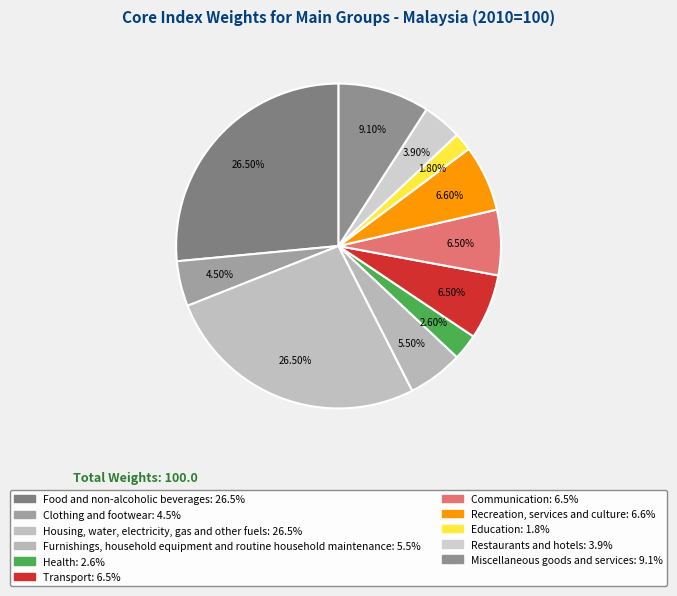

Count the number of slices in the pie.

11